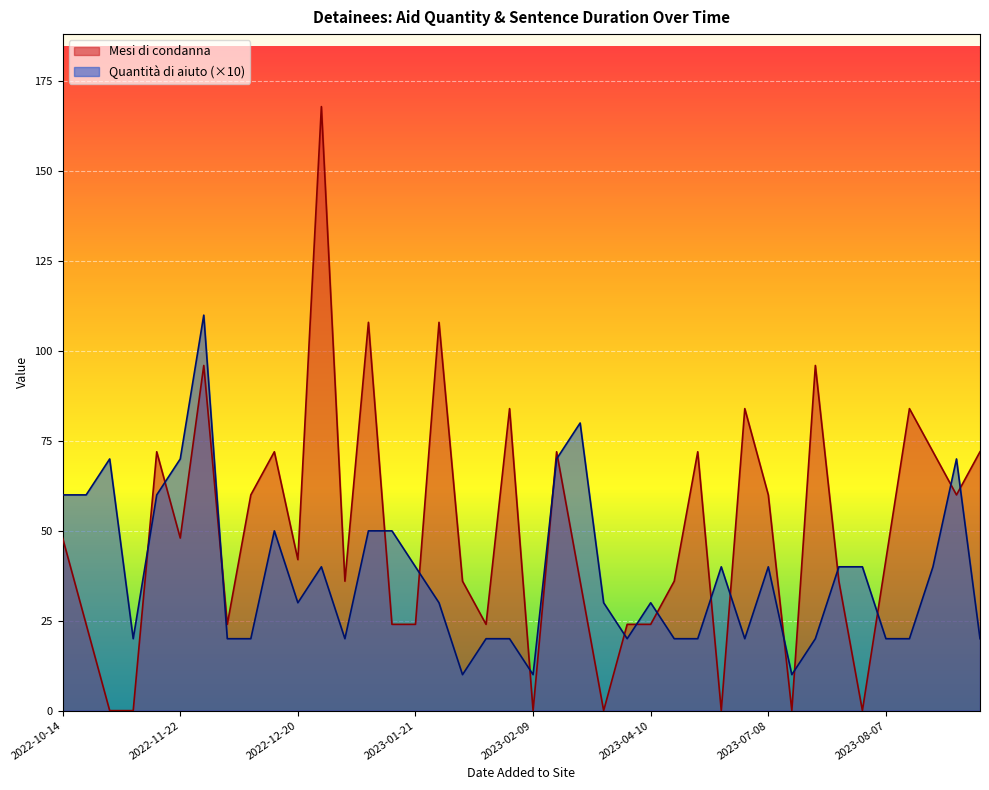

At which label is Mesi di condanna closest to 84?

2023-10-02